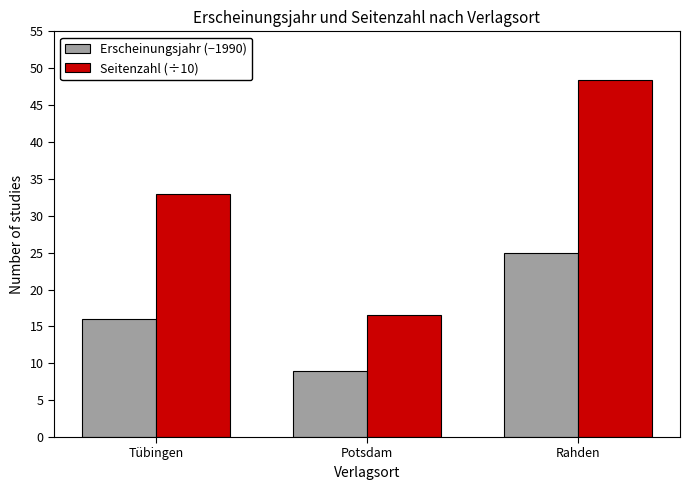

What is the total value across all series at Rahden?

73.4